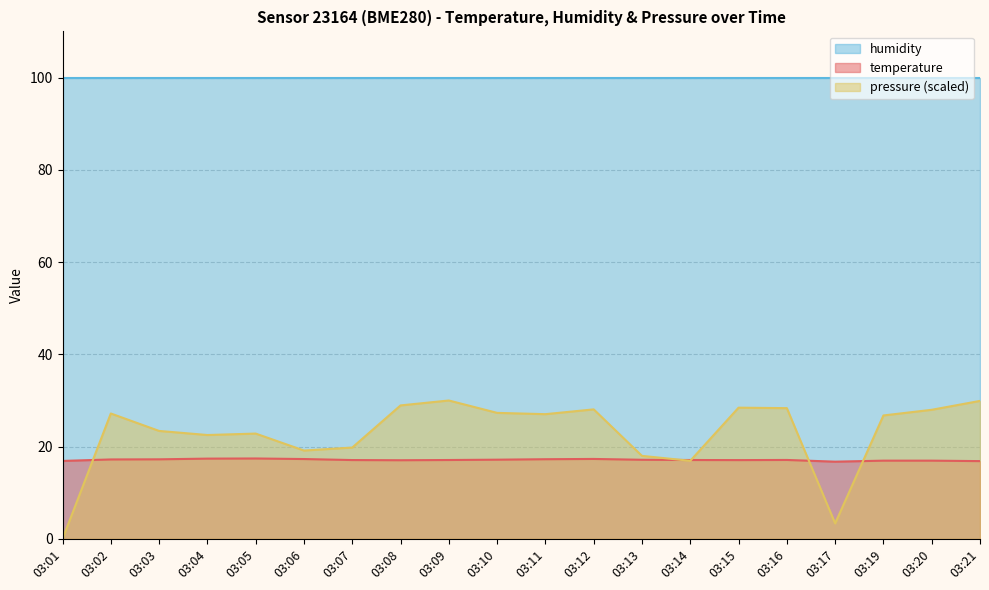

Where is pressure_norm nearest to the value 15?

03:14